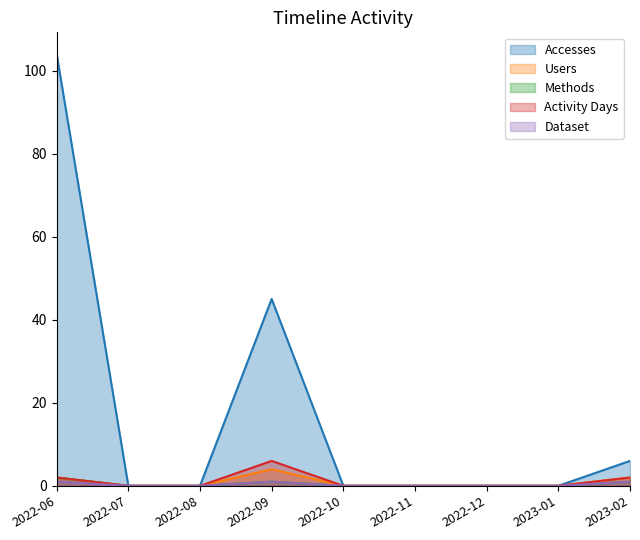

Rank the series at 2023-02 from highest to lowest value.

Accesses, Users, Activity Days, Methods, Dataset